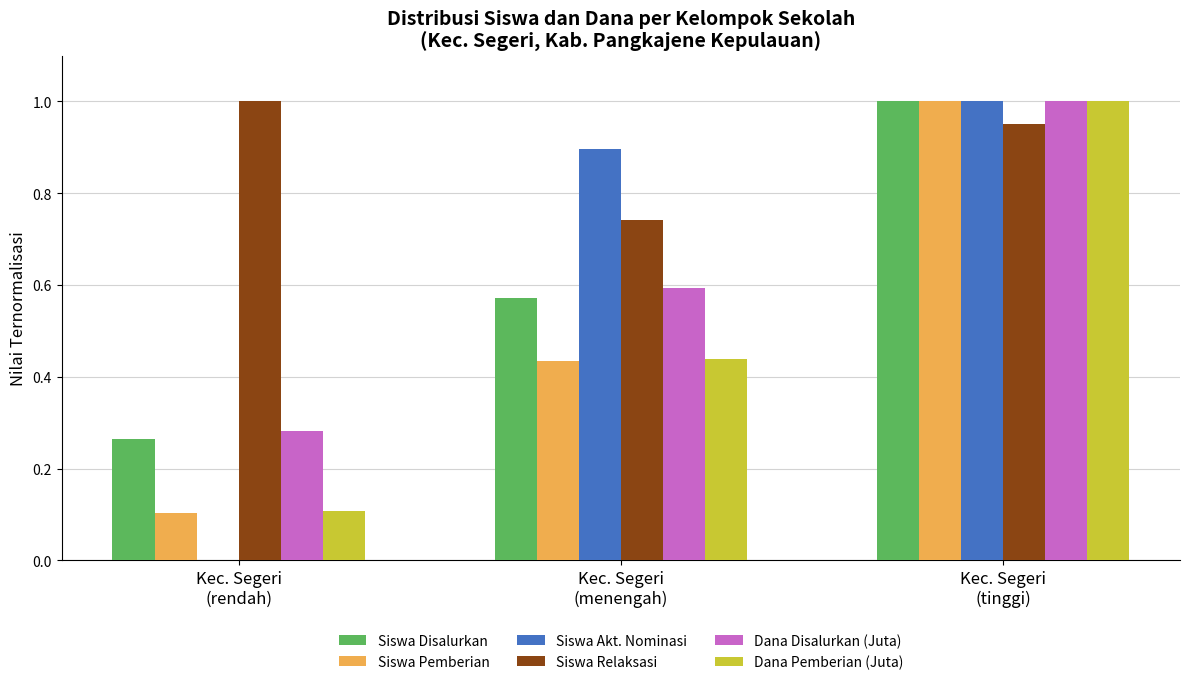

What is the sum of all Siswa Relaksasi values?

2.7